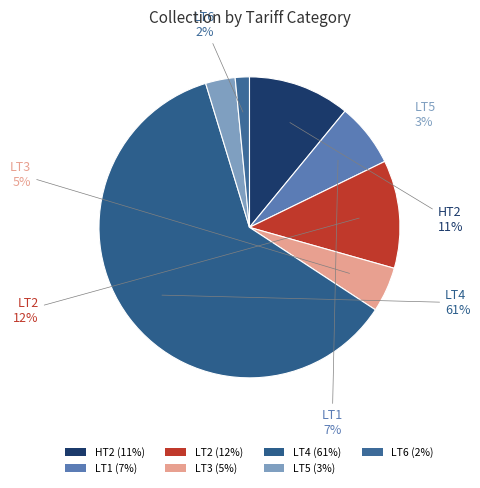

To the nearest percent, what is the difference between the LT6 and LT3 slice percentages?

3%